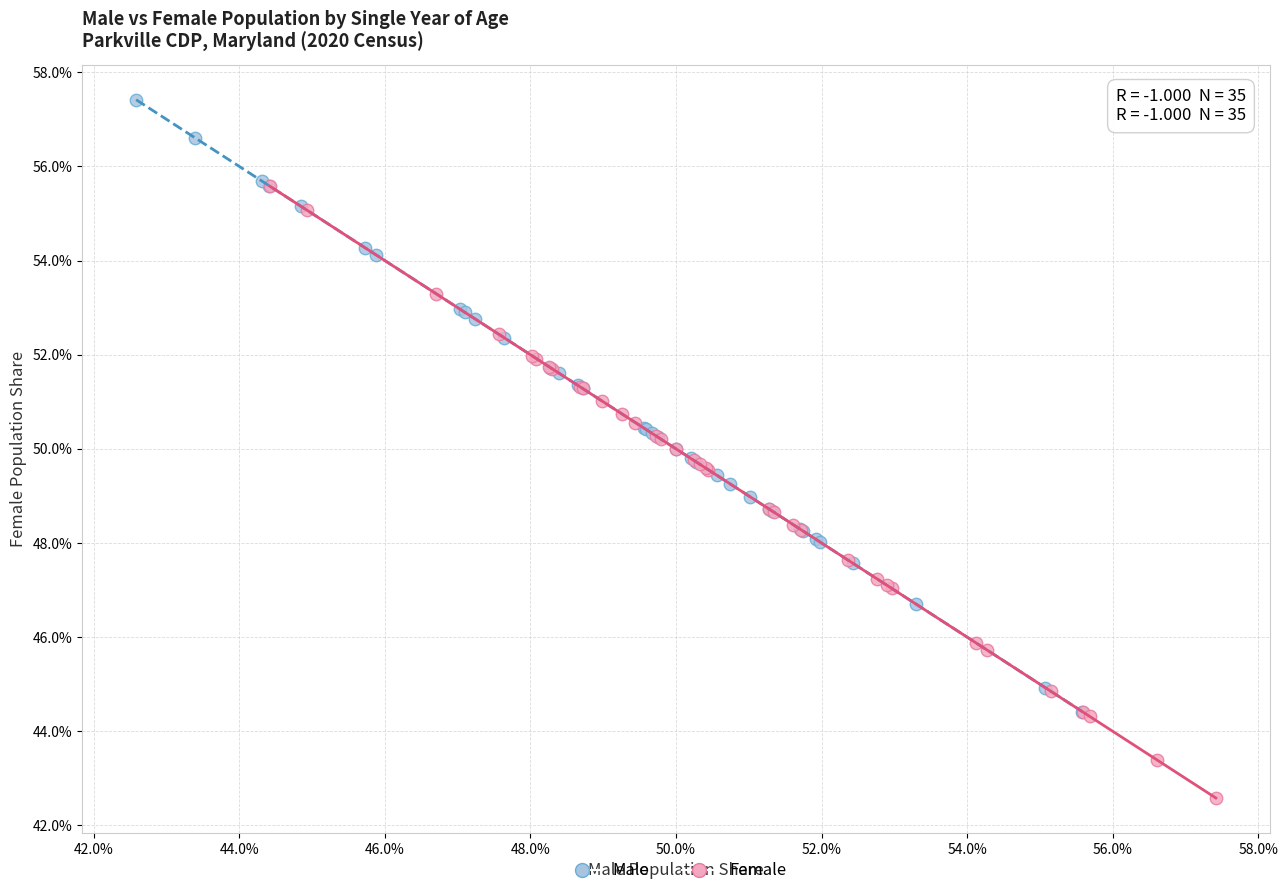

What are all the series names shown in the legend?

Male, Female